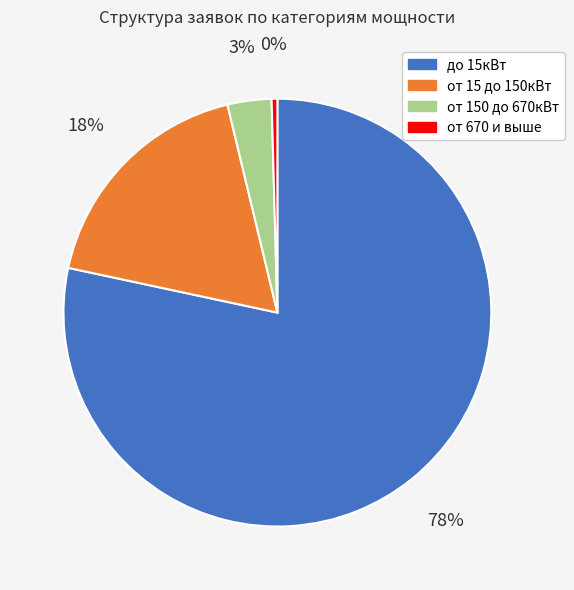

Combined, do от 150 до 670кВт and от 15 до 150кВт account for over 50%?

No